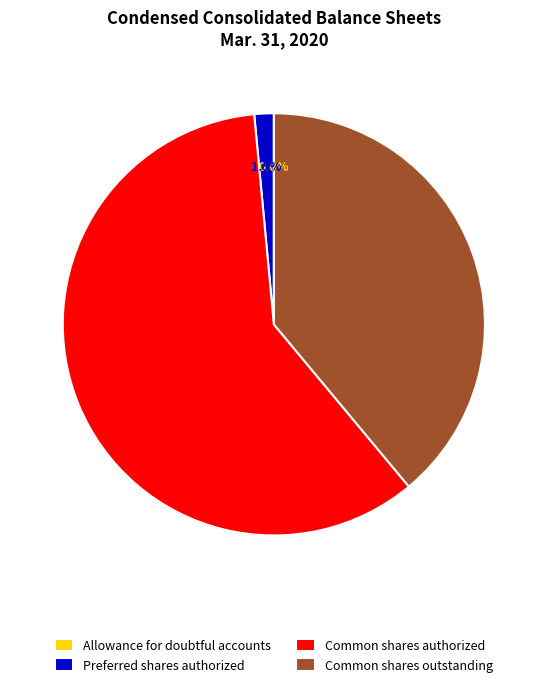

Combined, what portion of the pie is Common shares authorized and Common shares outstanding?

98.5%